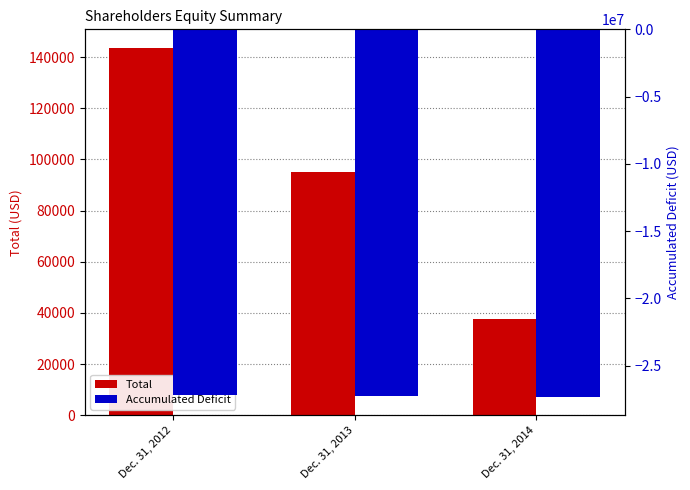

Which has a higher value, Dec. 31, 2012 or Dec. 31, 2013?

Dec. 31, 2012